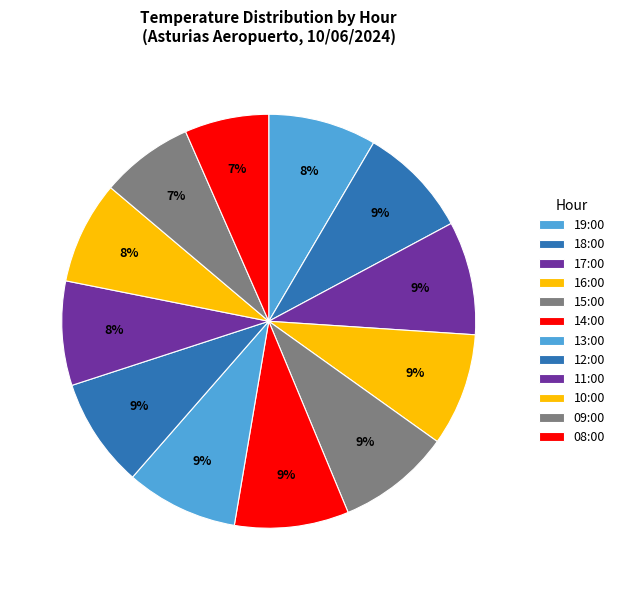

What is the change in value from 16:00 to 10:00?

-1.5